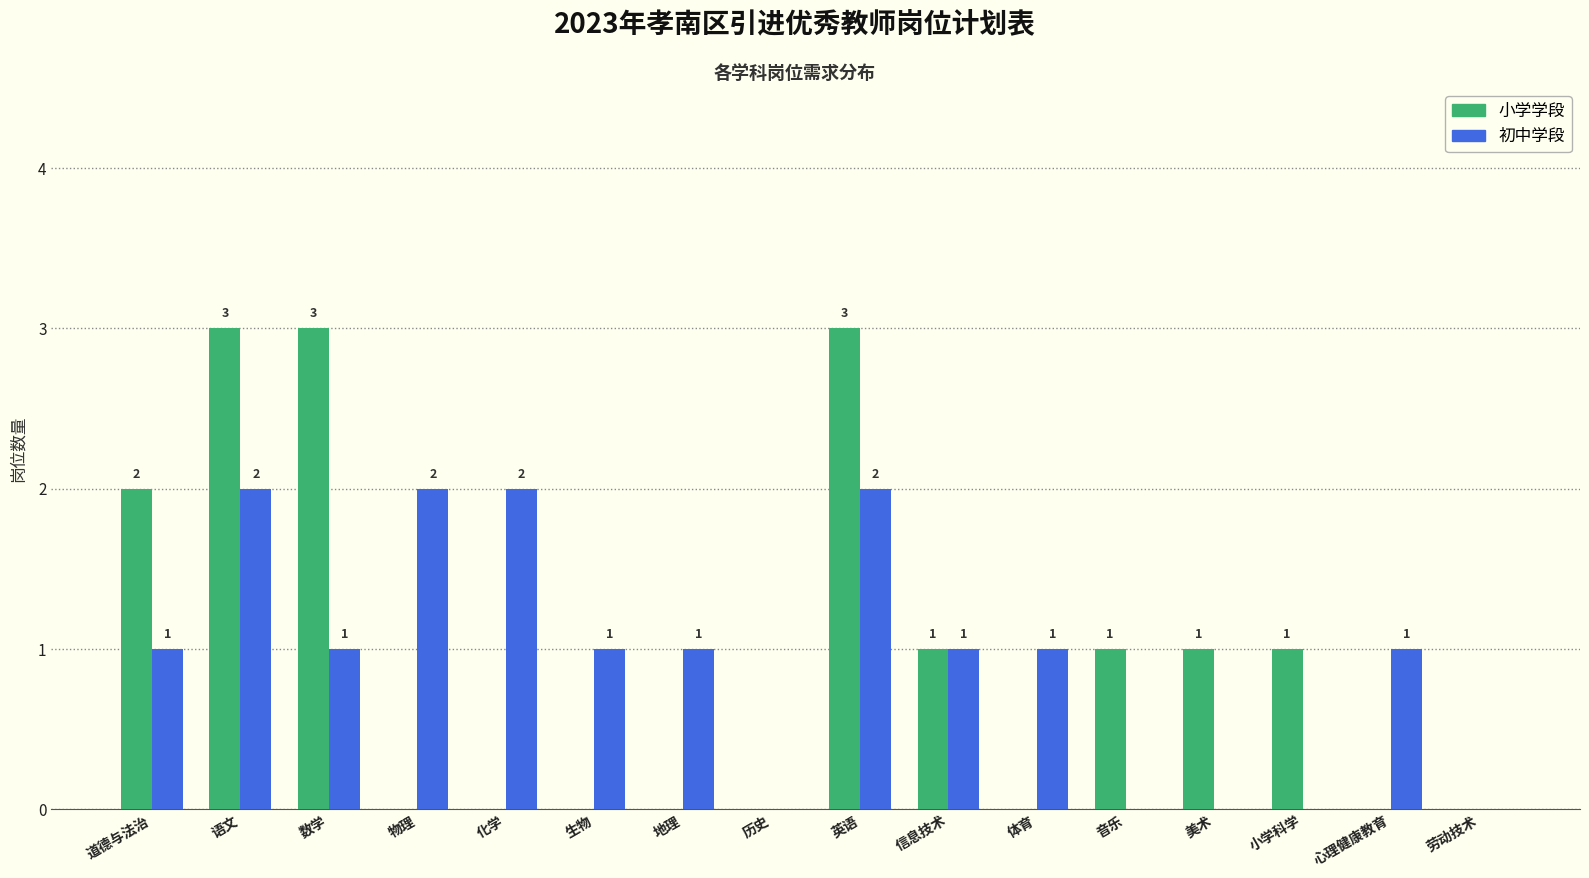

Reading left to right, list all the values displayed in this chart.

小学学段: 道德与法治=2	语文=3	数学=3	物理=0	化学=0	生物=0	地理=0	历史=0	英语=3	信息技术=1	体育=0	音乐=1	美术=1	小学科学=1	心理健康教育=0	劳动技术=0
初中学段: 道德与法治=1	语文=2	数学=1	物理=2	化学=2	生物=1	地理=1	历史=0	英语=2	信息技术=1	体育=1	音乐=0	美术=0	小学科学=0	心理健康教育=1	劳动技术=0